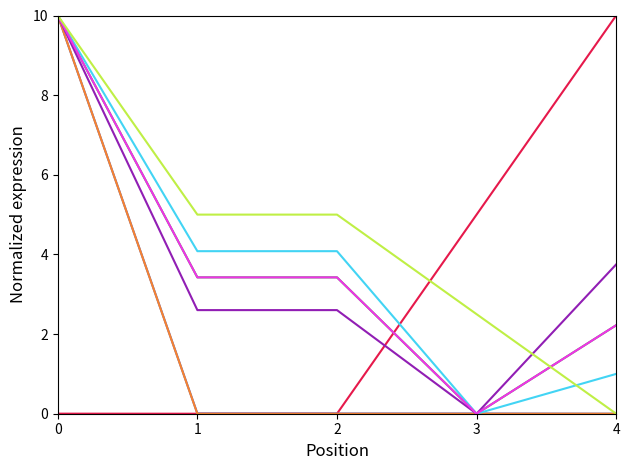

Does the chart have visible grid lines?

No